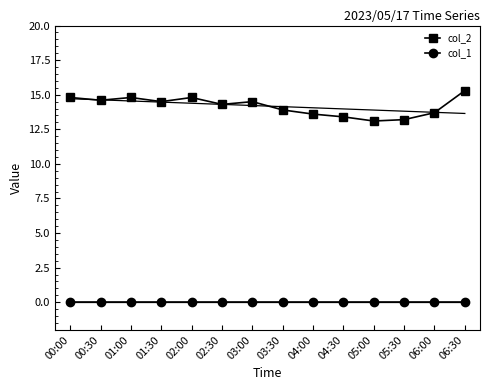

True or false: col_1 and col_2 intersect in this chart.

False